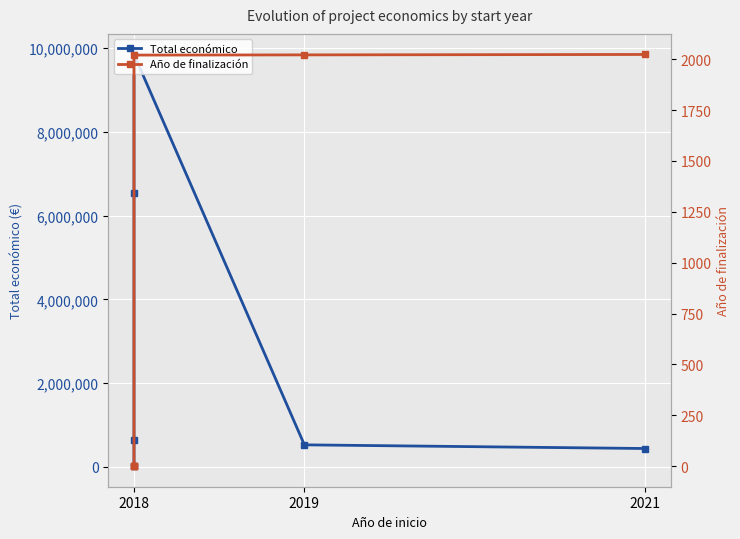

Is it true that Año de finalización equals -871 at 2018?

False